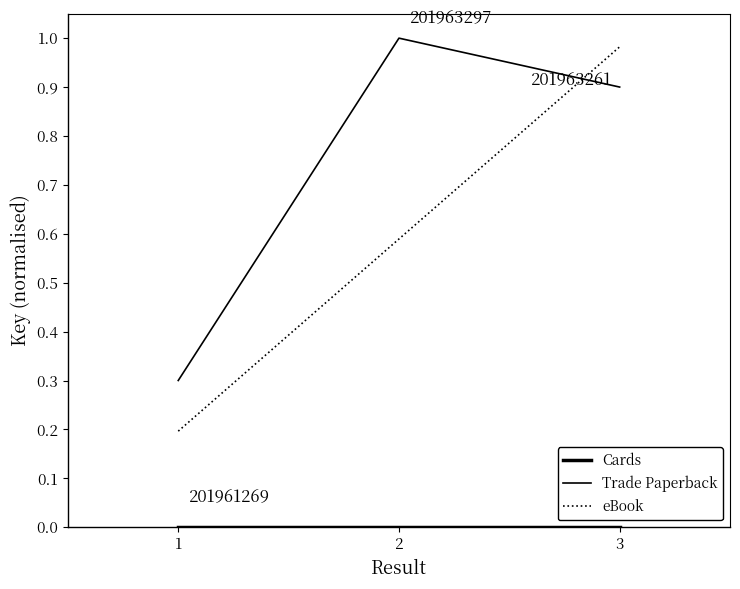

True or false: eBook has a value of 0.6 at 2.

True